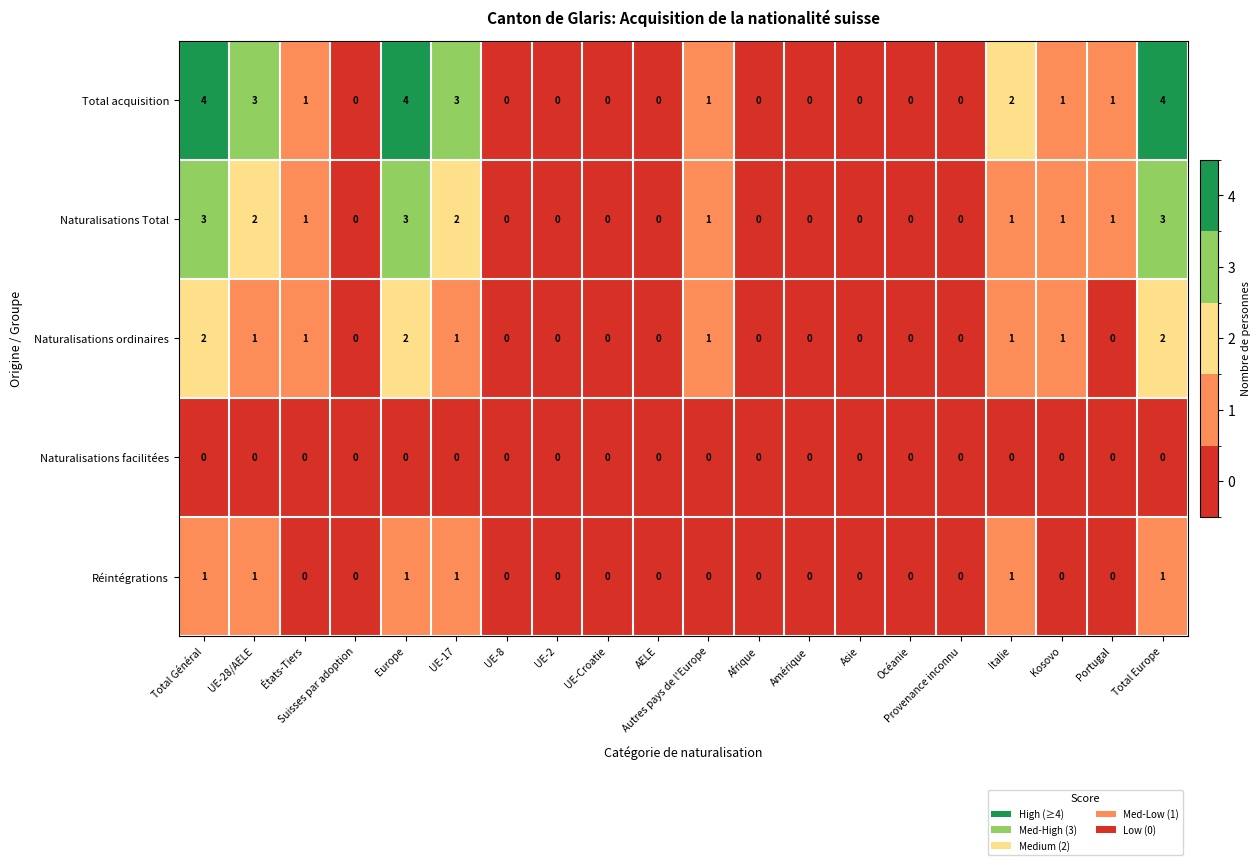

Is it true that Total acquisition equals 6 at Total Général?

False